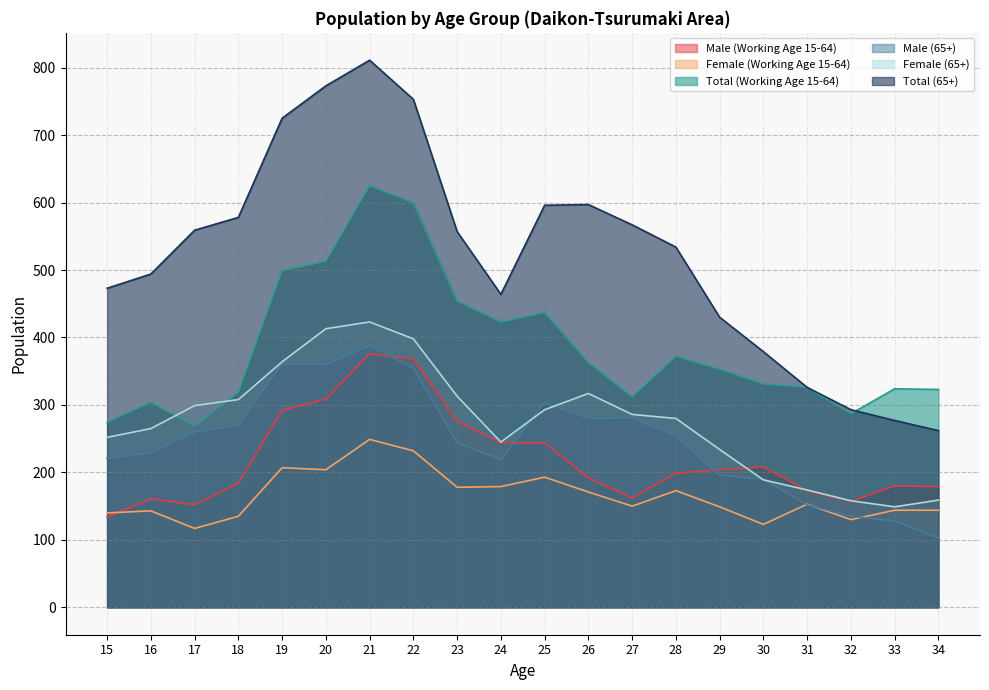

Where do Female (65+) and Male (Working Age 15-64) first cross each other?

29 and 30